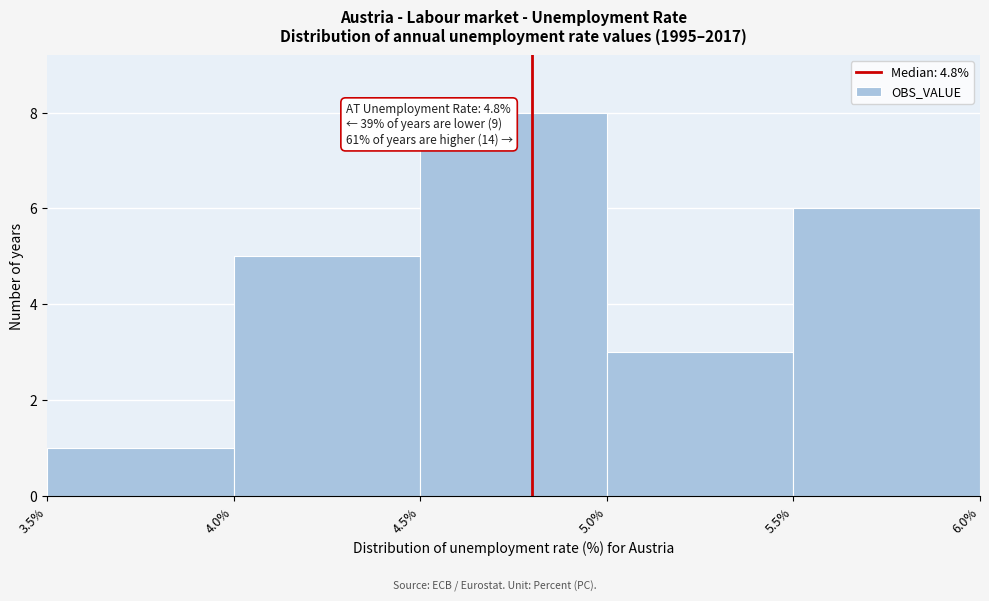

Which range on the x-axis has the tallest bar?

4.5% to 5.0%